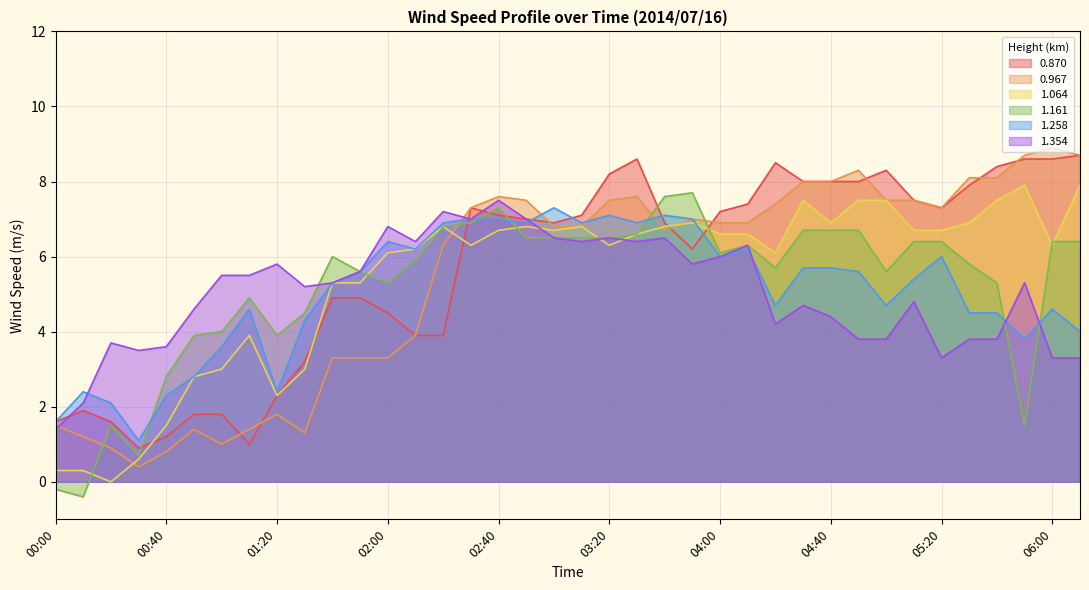

How many lines are shown in the chart?

6